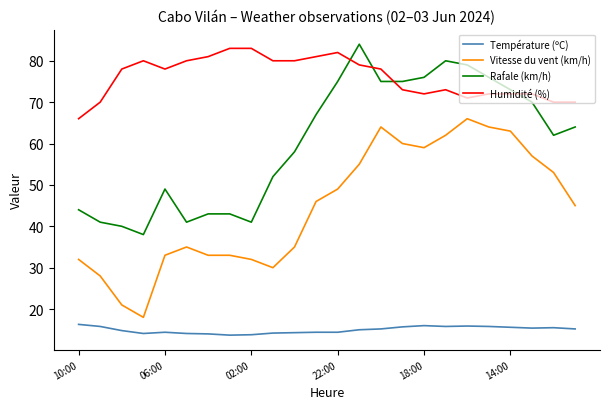

Which series has the largest total across all categories?

Humidité (%)